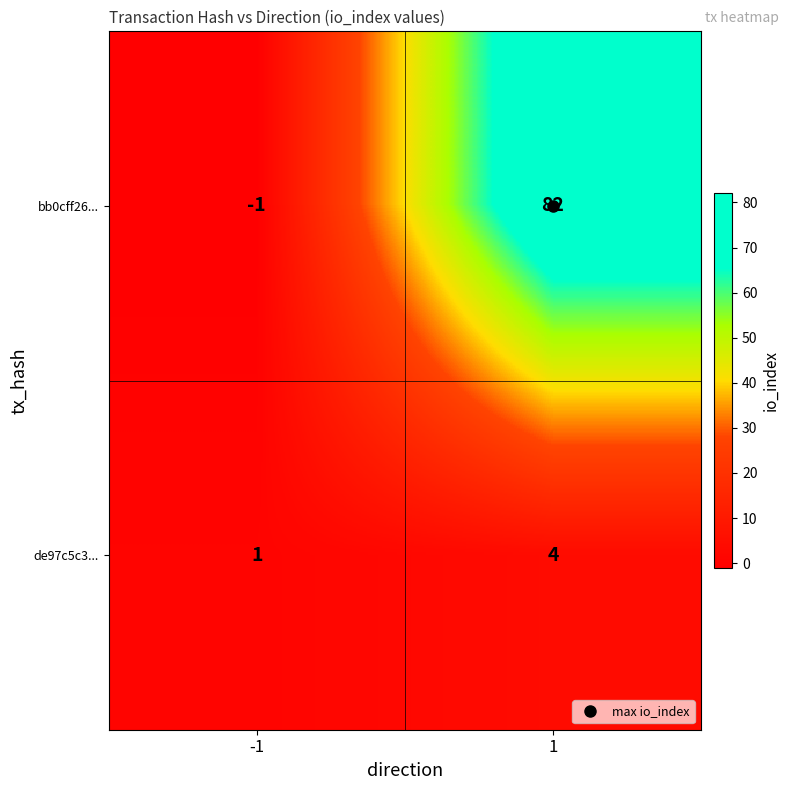

At 1, list the series in order from largest to smallest.

bb0cff26..., de97c5c3...